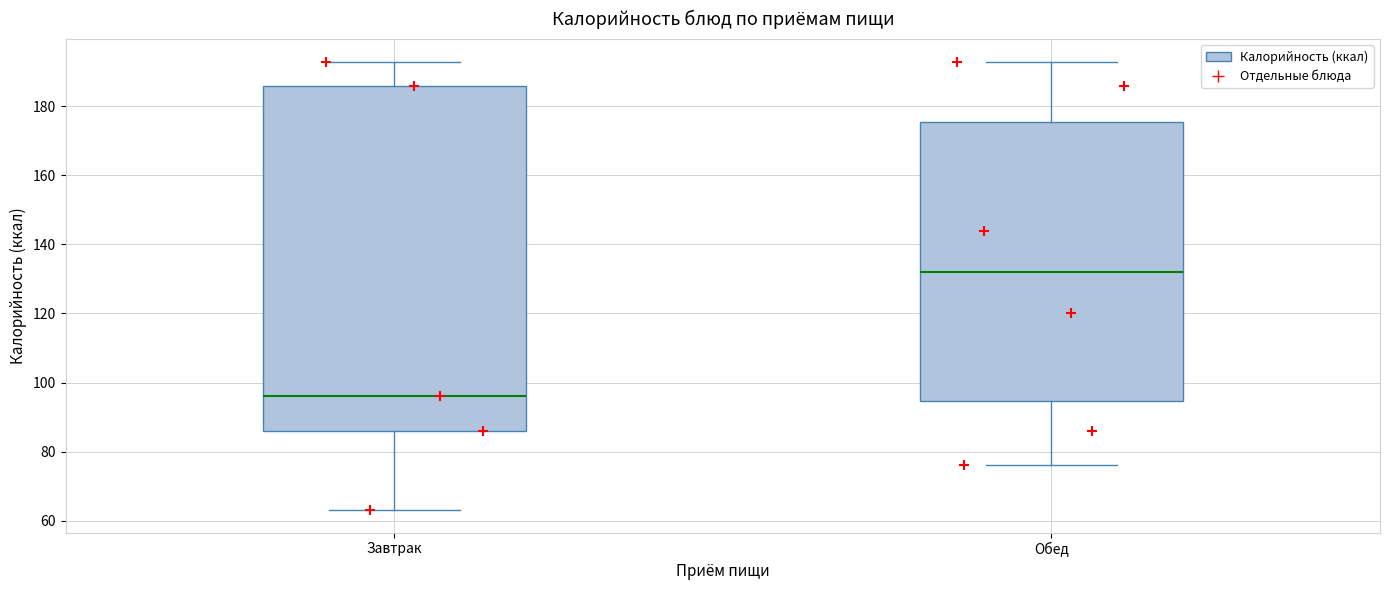

Reading left to right, transcribe this box plot: for each box, give where its median line is, the range the box spans, and where its two whiskers end, as read against the y-axis. The values are not printed on the chart, so give them approximately, as read against the axis.

Завтрак: median 96, box 86 to 186, whiskers 64 to 194
Обед: median 132, box 94 to 176, whiskers 76 to 194